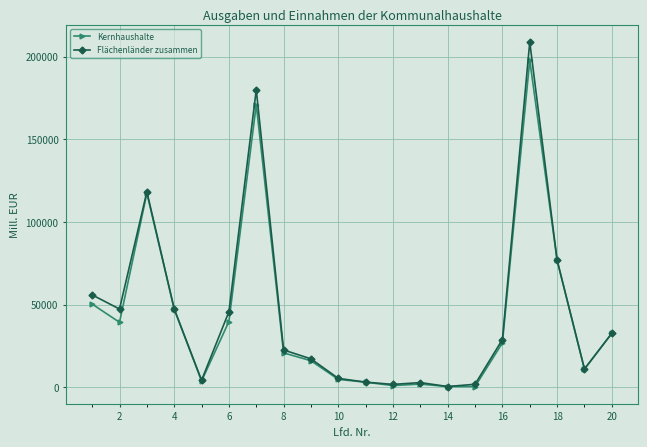

What is the sum of all Flächenländer zusammen values?

911881.7